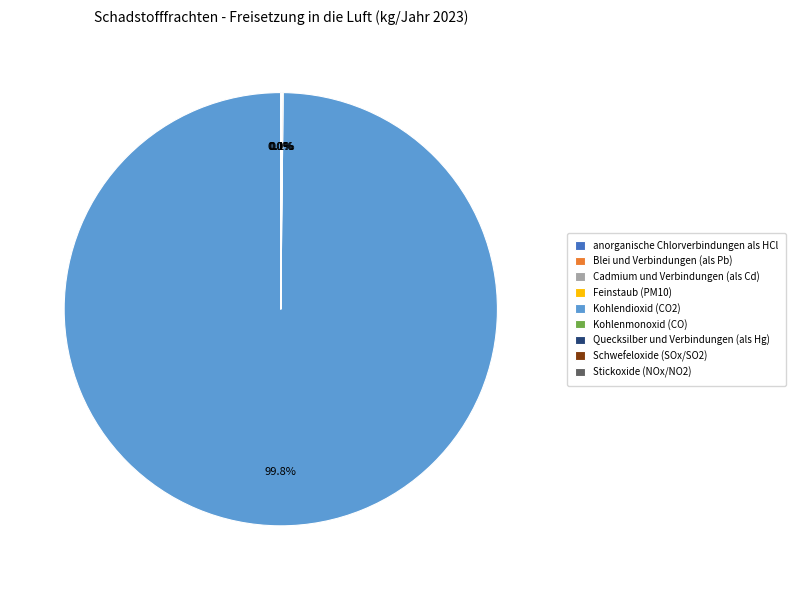

Which slice is the largest?

Kohlendioxid (CO2)